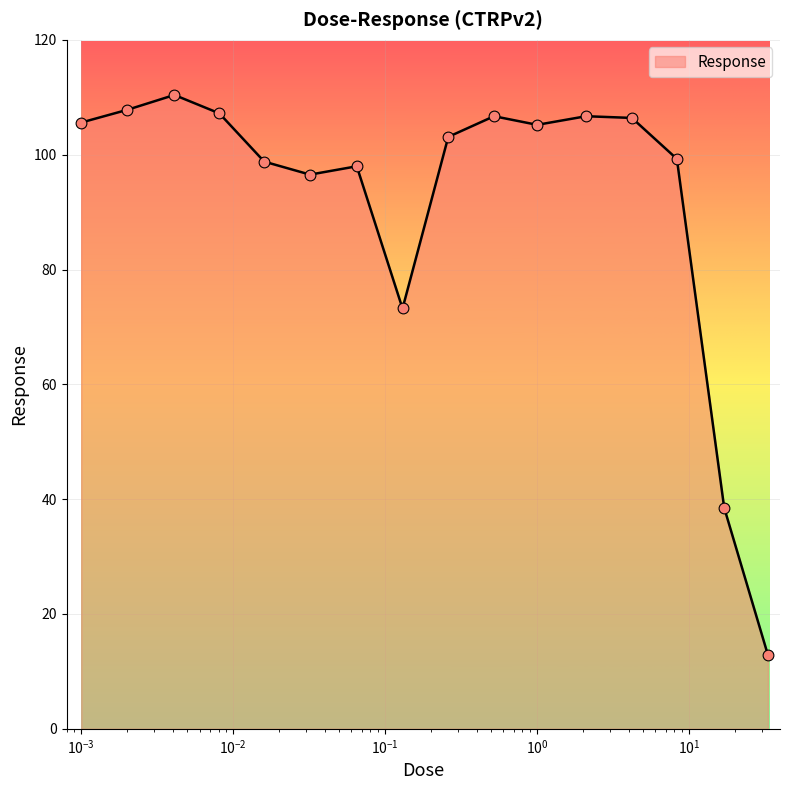

What is the smallest value displayed?

12.8